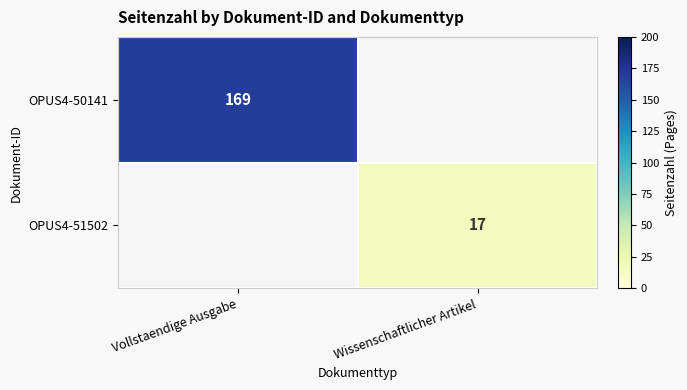

Is it true that OPUS4-51502 equals 28 at Wissenschaftlicher Artikel?

False